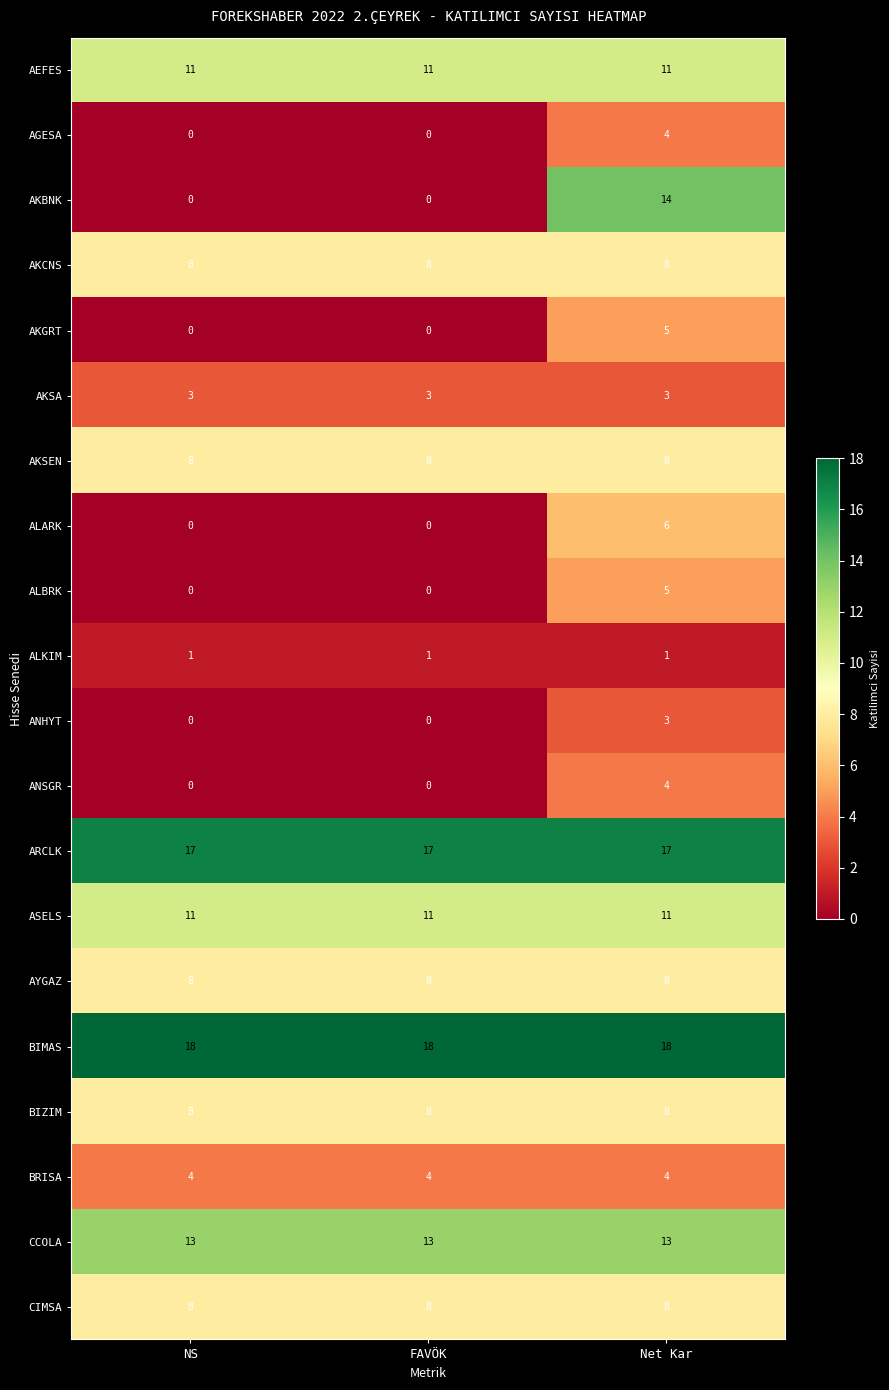

What is the maximum value for AKCNS?

8